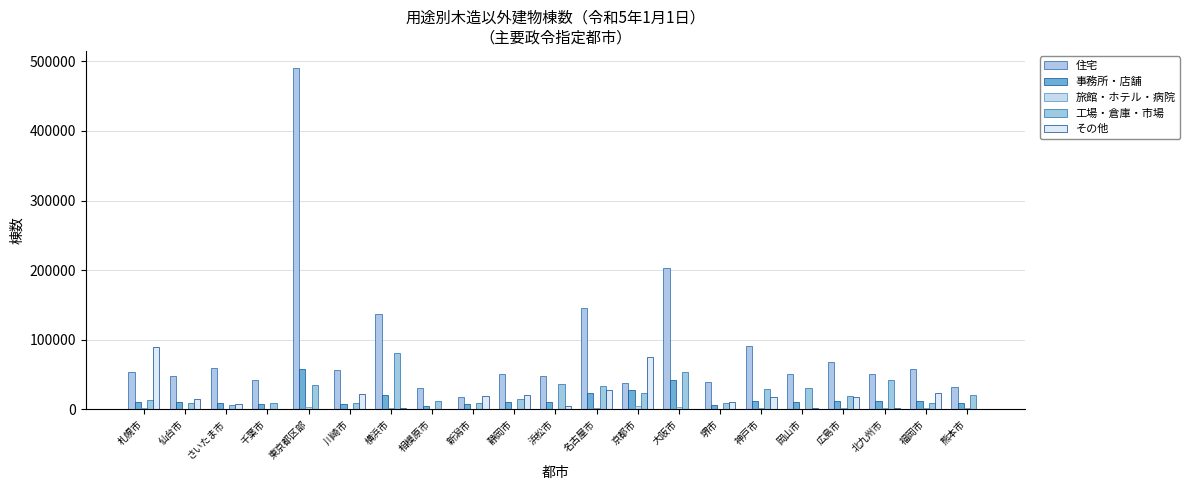

Count the number of categories in the chart.

21